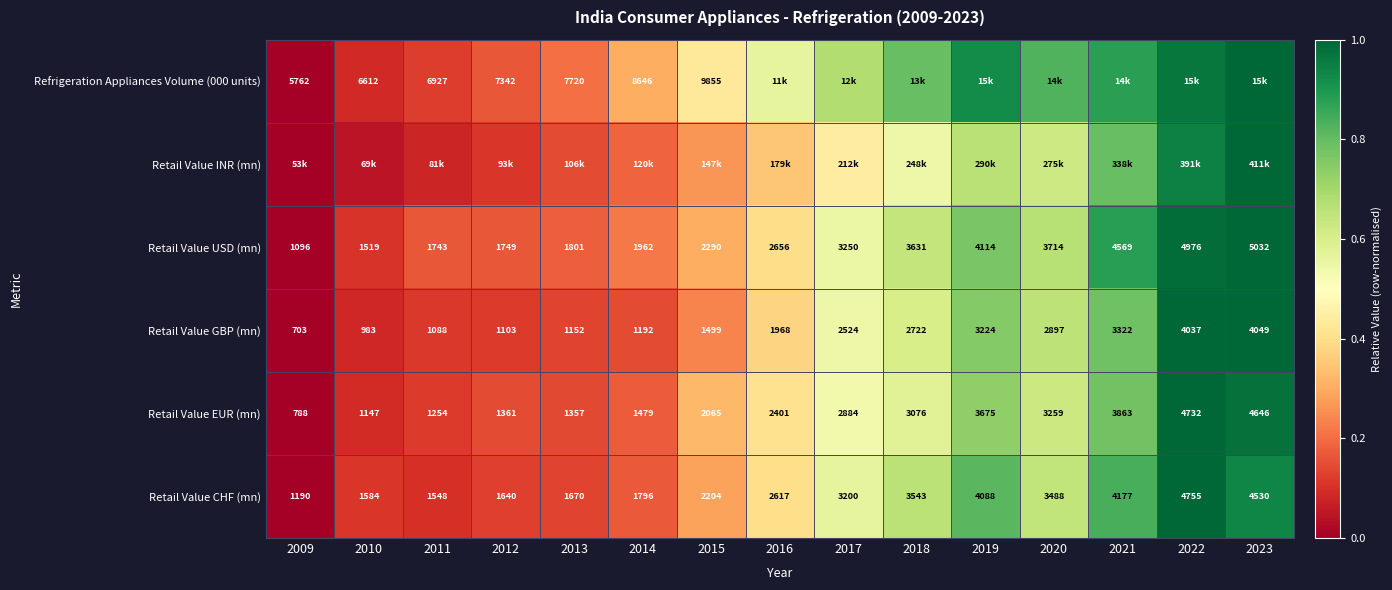

Is the value of Retail Value CHF (mn) at 2010 greater than the value of Retail Value USD (mn) at 2018?

No